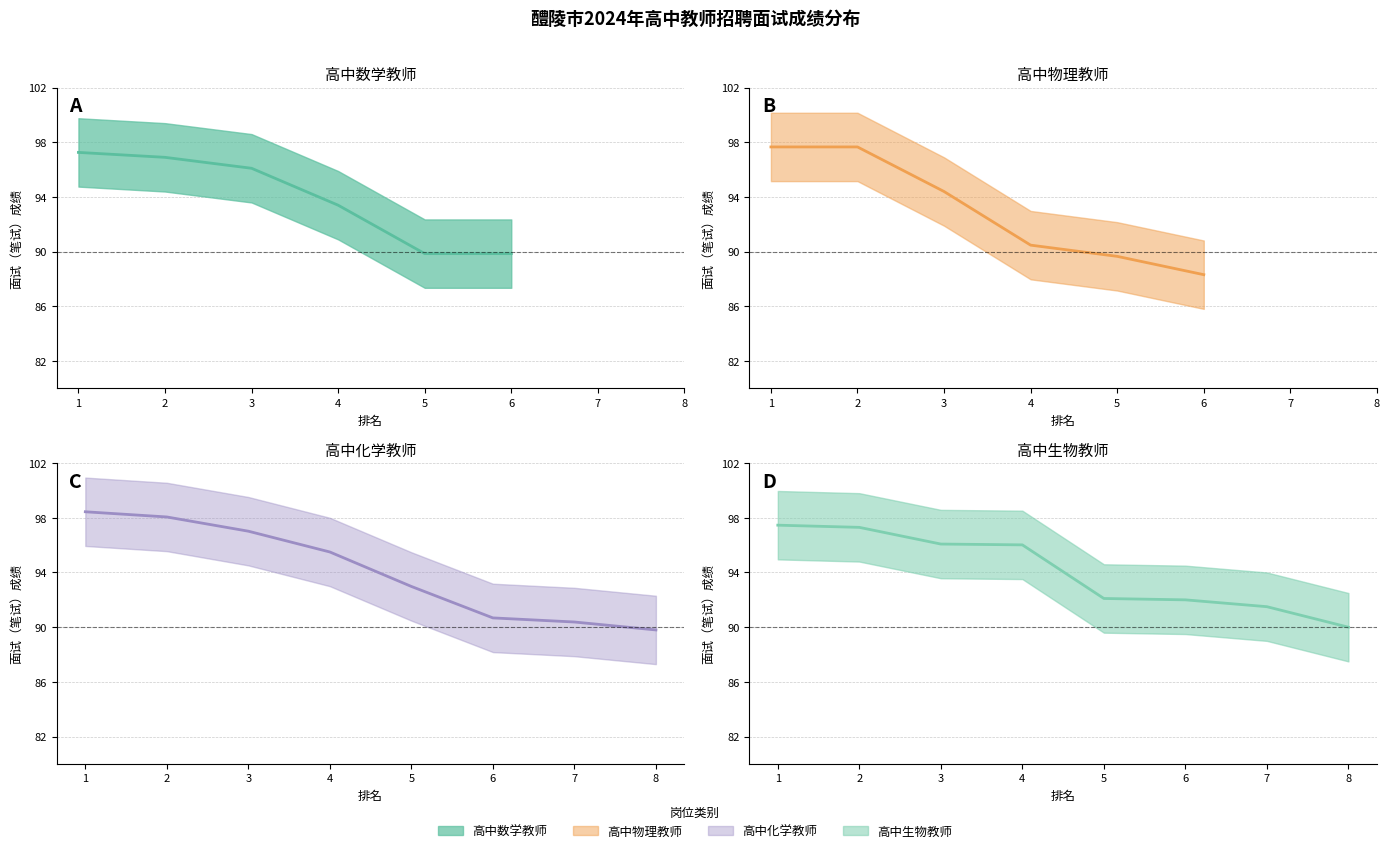

Count the number of categories in the chart.

8